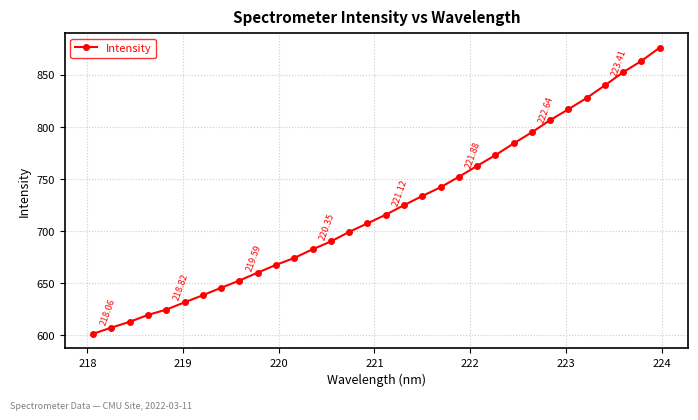

What is the difference between the maximum and minimum values?

274.8